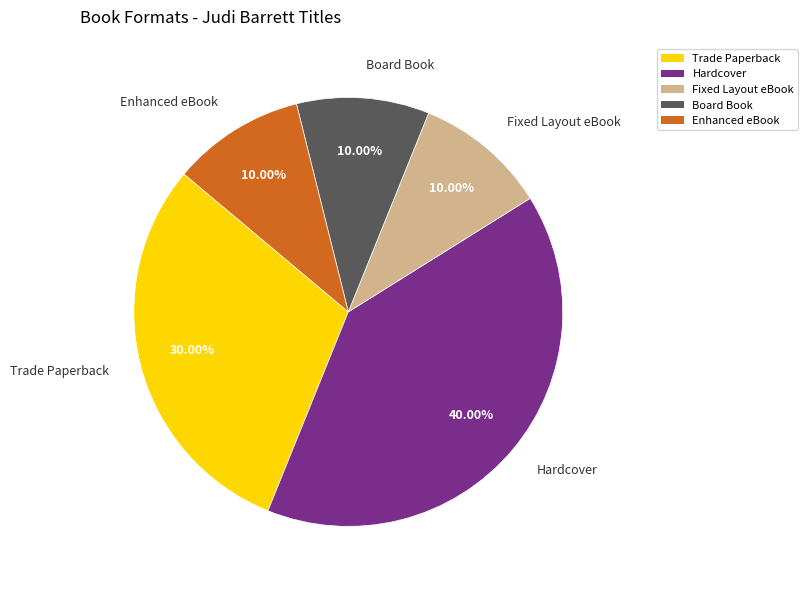

Count the number of slices in the pie.

5